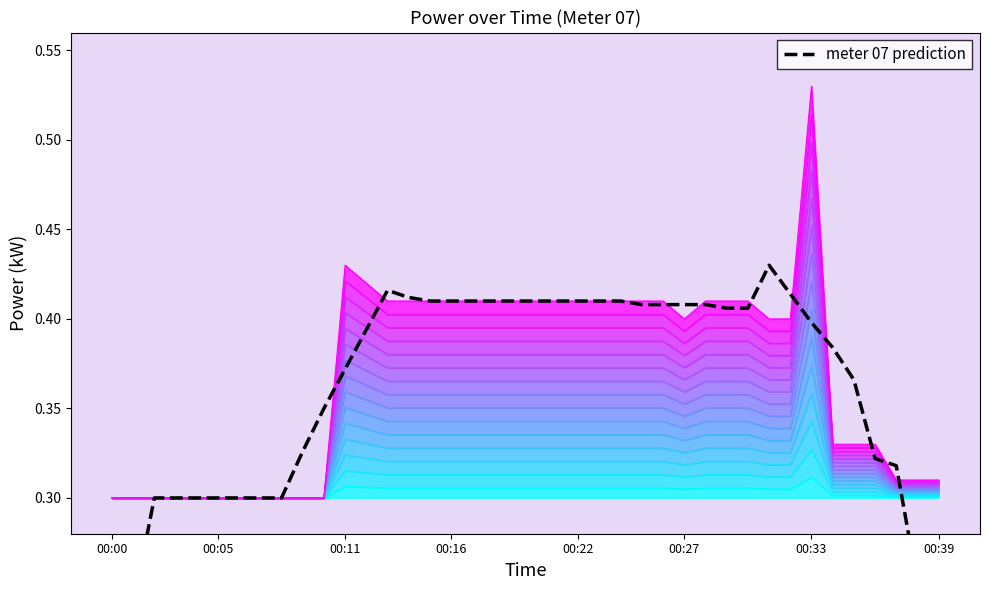

Where is the first local minimum?

00:27